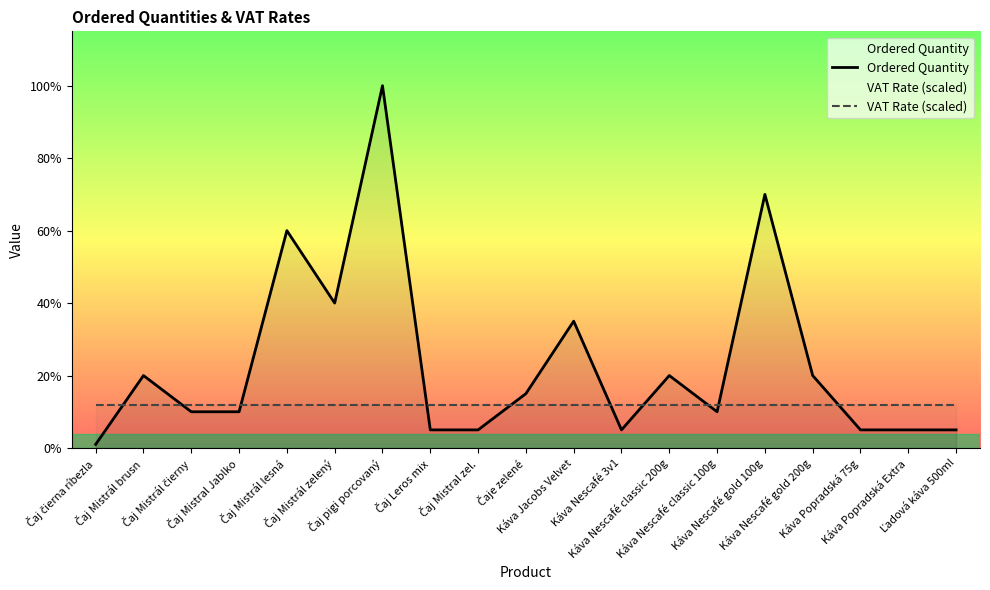

How many categories are shown in the chart?

19